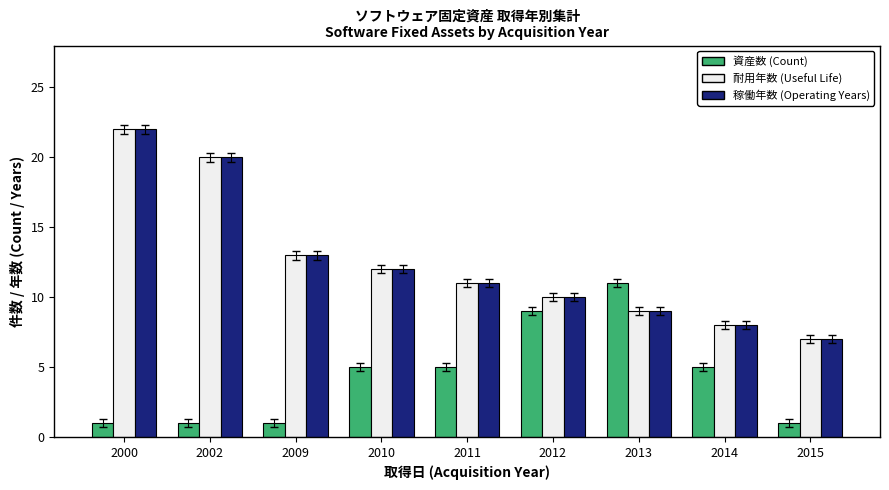

Is it true that 耐用年数 (Useful Life) equals 12 at 2014?

False